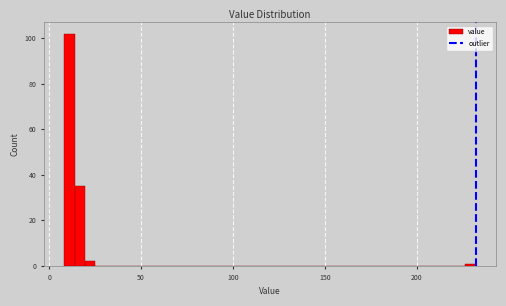

Read against the x-axis, roughly where is the centre of the tallest bar?

10